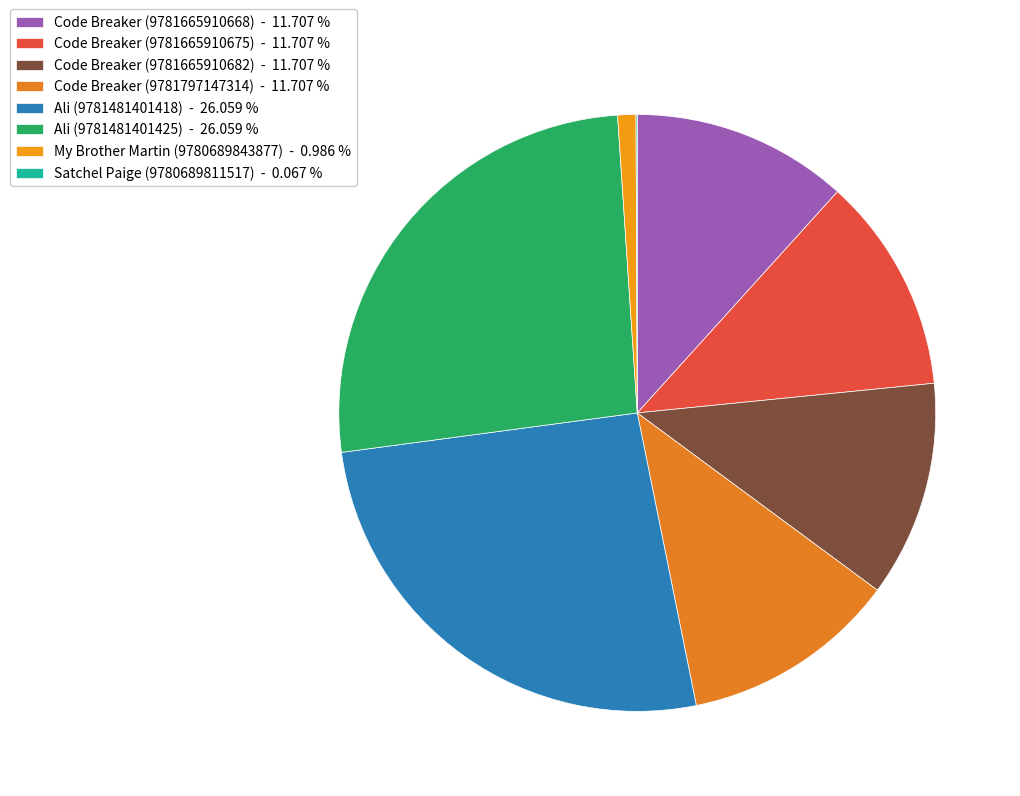

What is the smallest slice in the pie chart?

Satchel Paige (9780689811517)